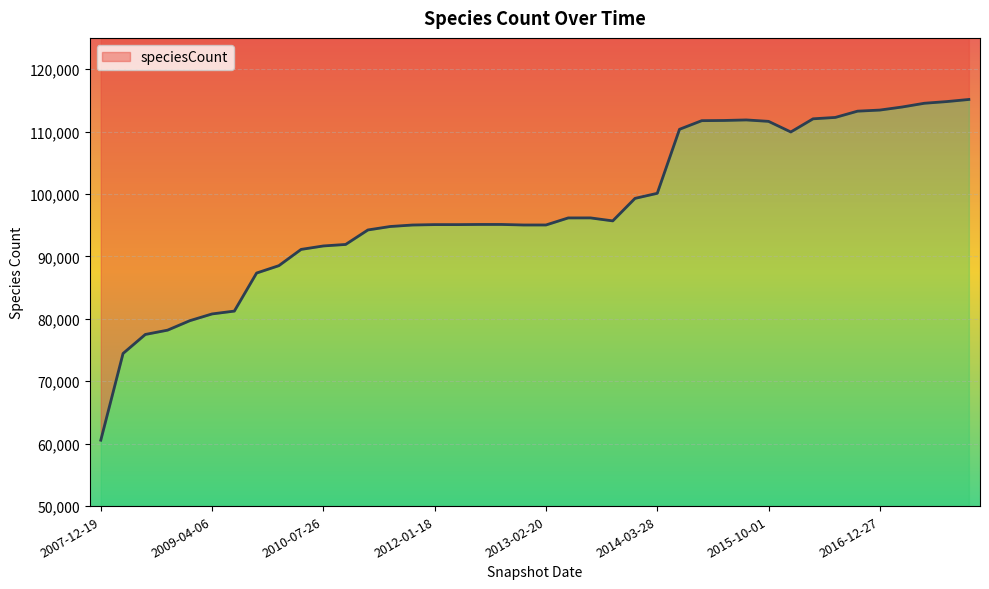

What is the sum of all values?

3901541